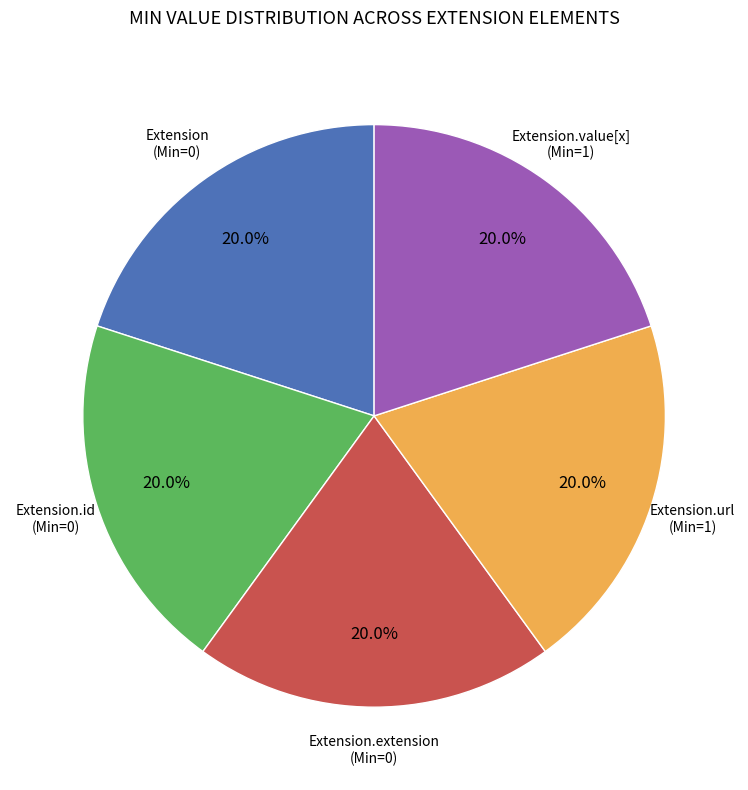

Is there any slice that represents more than half of the pie?

No